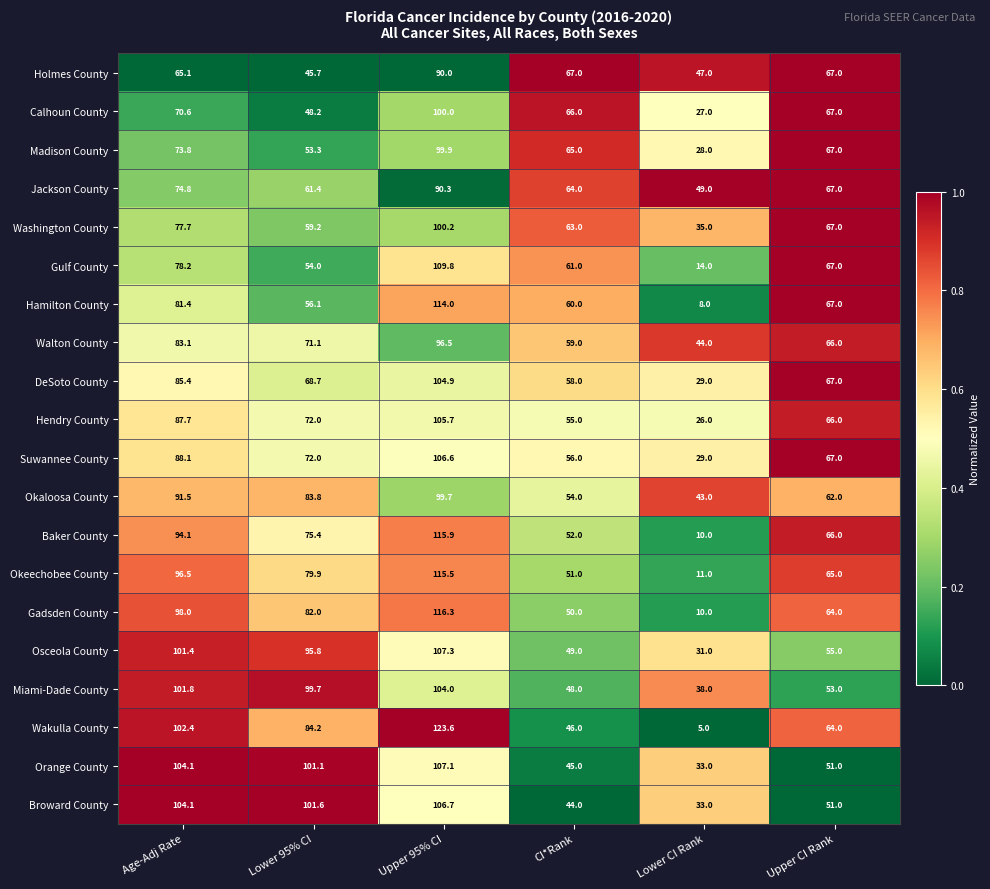

What is the sum of all Okaloosa County values?

434.0